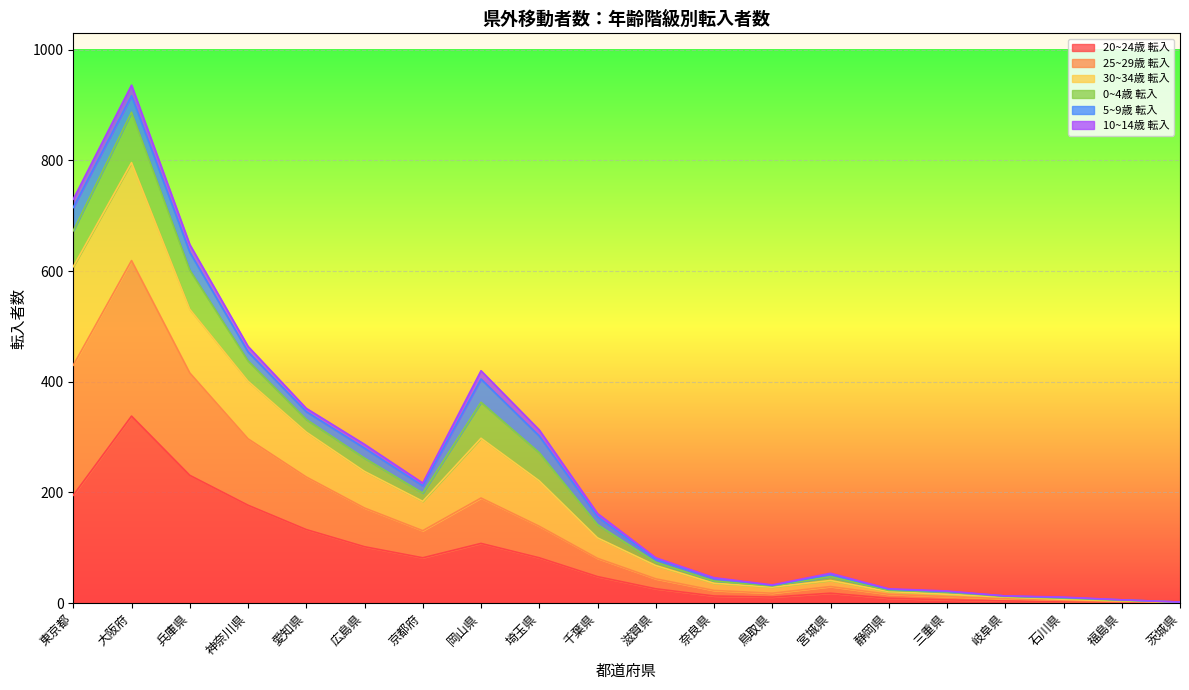

At which label does 20~24歳 転入 reach its peak?

大阪府